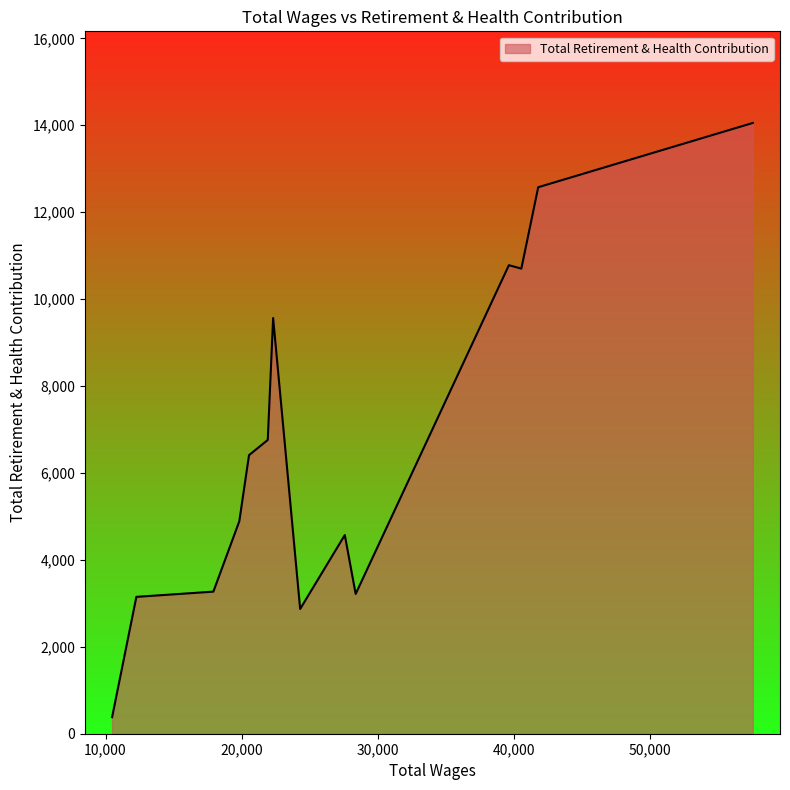

What is the difference between the maximum and minimum values?

13671